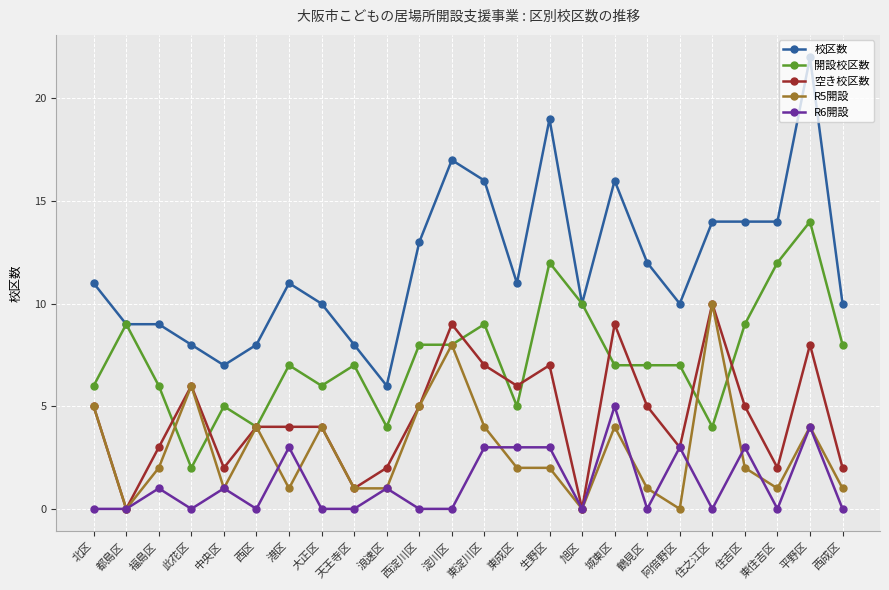

How many data points does each series have?

24